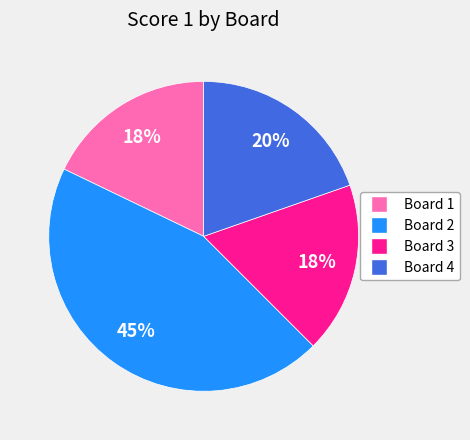

To the nearest percent, what portion does Board 2 represent?

45%